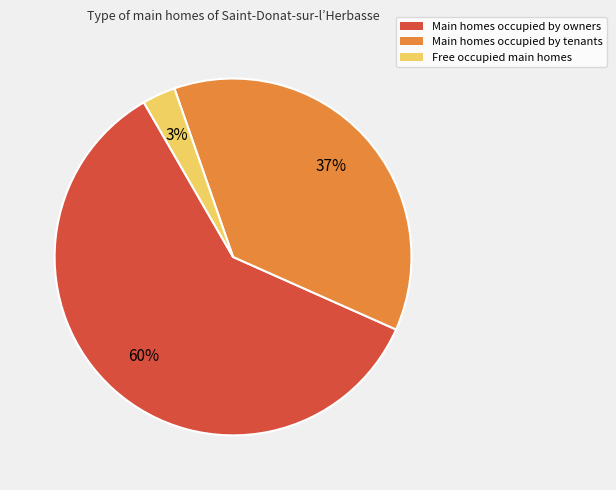

To the nearest percent, what is the average slice percentage?

33%